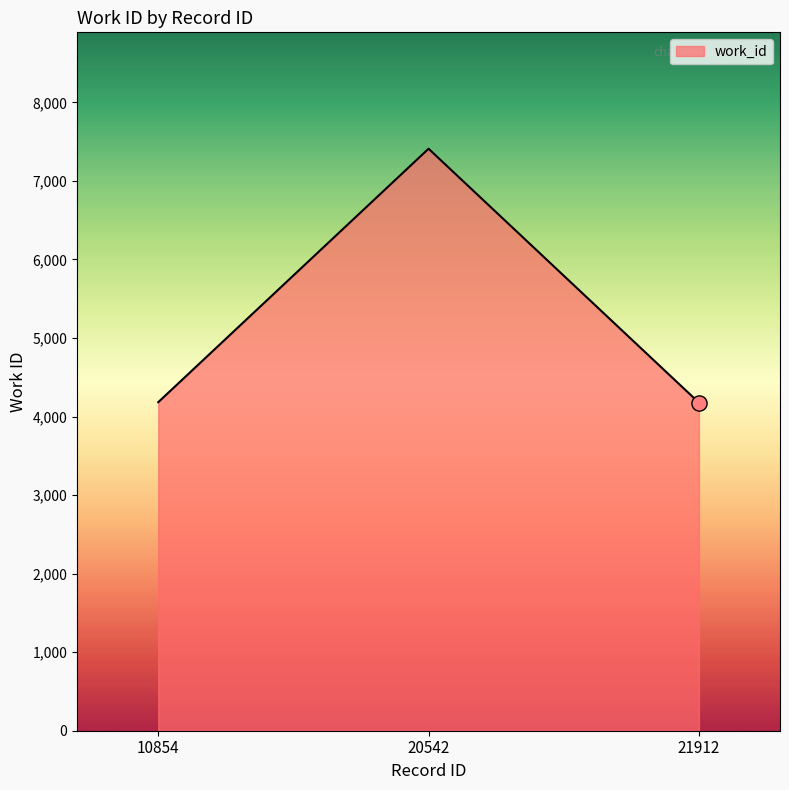

Approximately how many times larger is the value at 20542 compared to 10854?

1.8